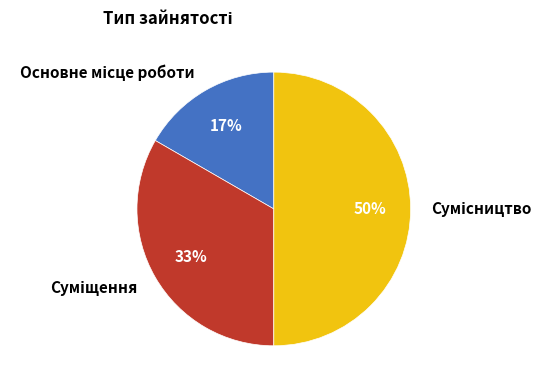

To the nearest percent, what is the average slice percentage?

33%